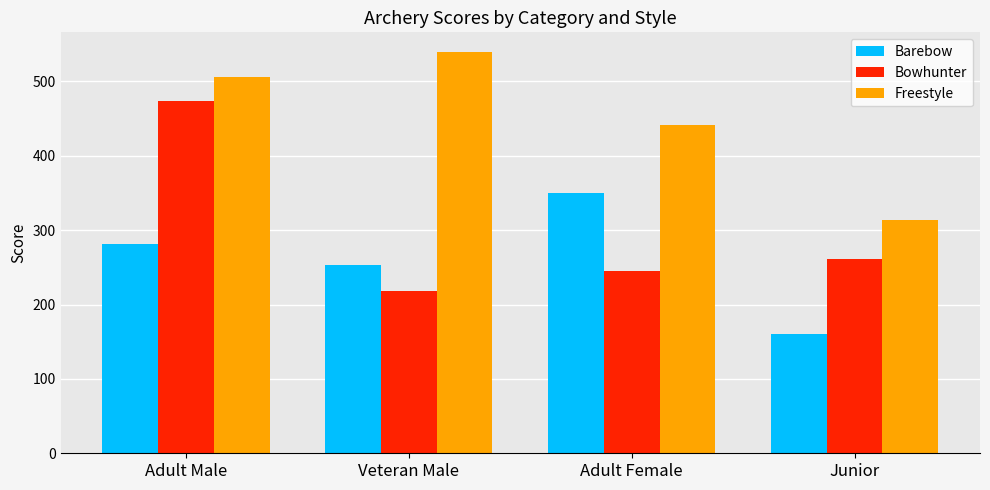

What value does the Freestyle series have at Adult Male, to the nearest 5?

505